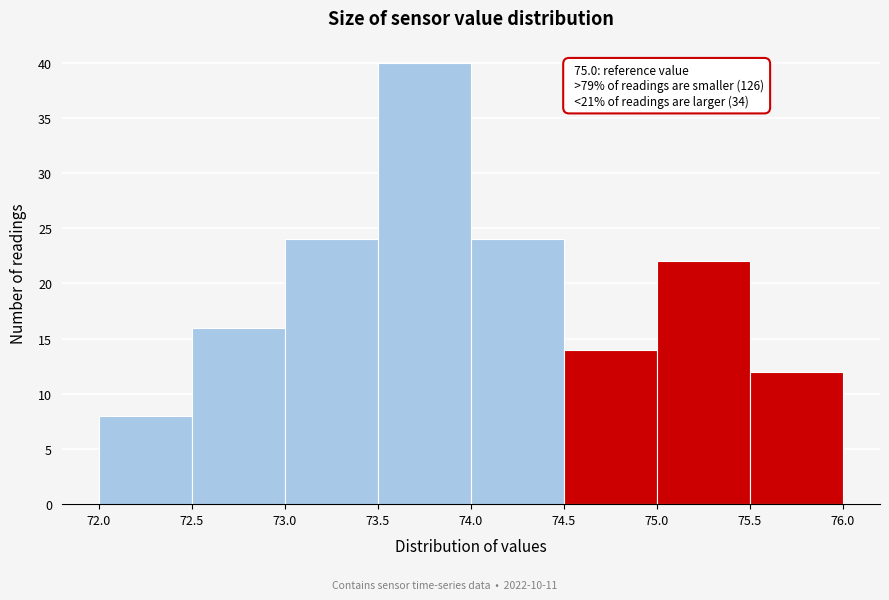

Which range on the x-axis has the tallest bar?

73.5 to 74.0